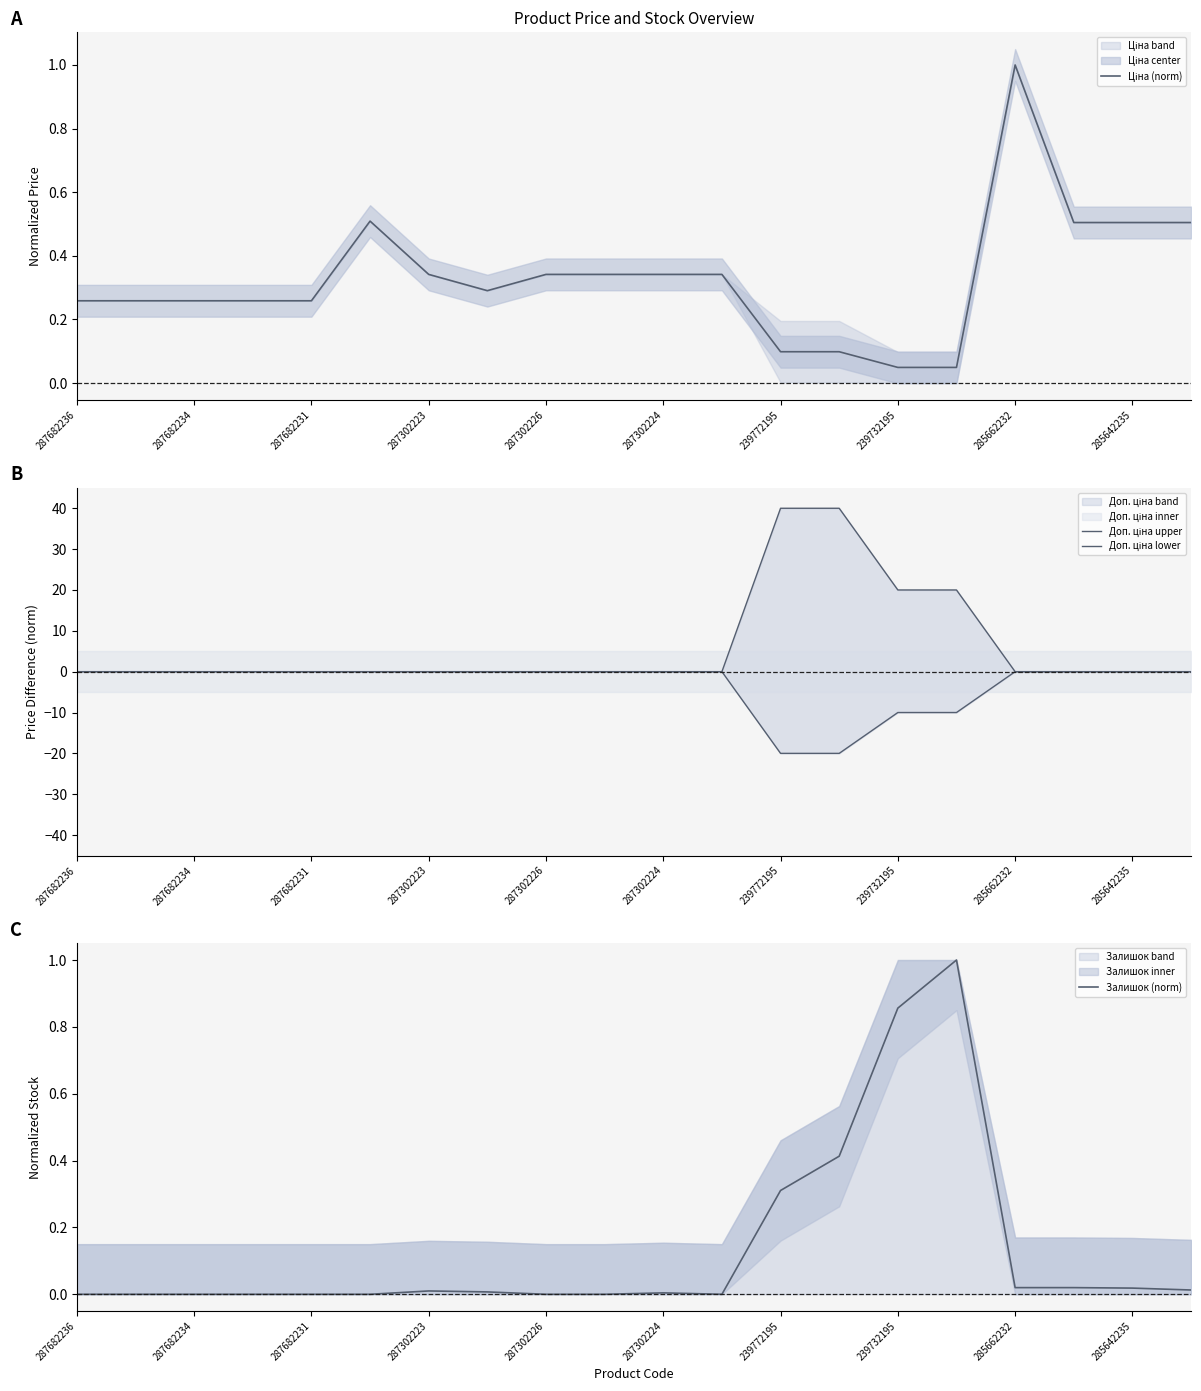

What is the difference between the second highest and minimum values in the Доп. ціна upper series?

40.0